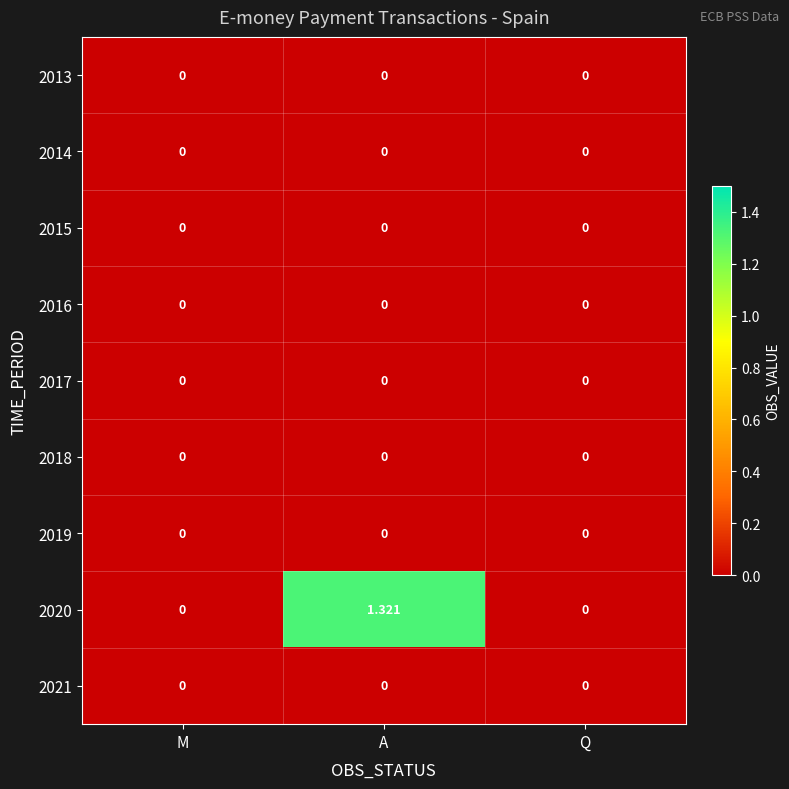

Which category has the highest value across all series?

A